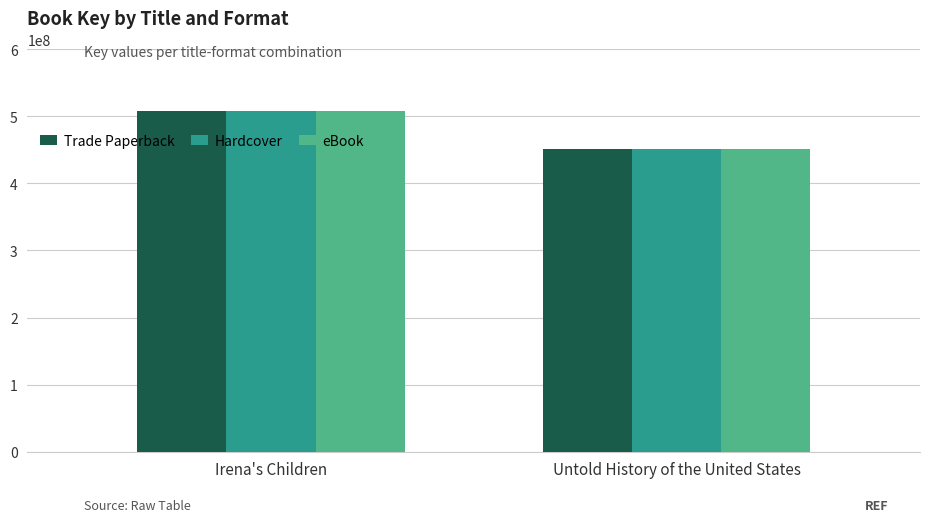

Reading right to left, extract all data points from this chart.

Trade Paperback: 450731722	507441553
Hardcover: 450731722	507441553
eBook: 450731722	507441553